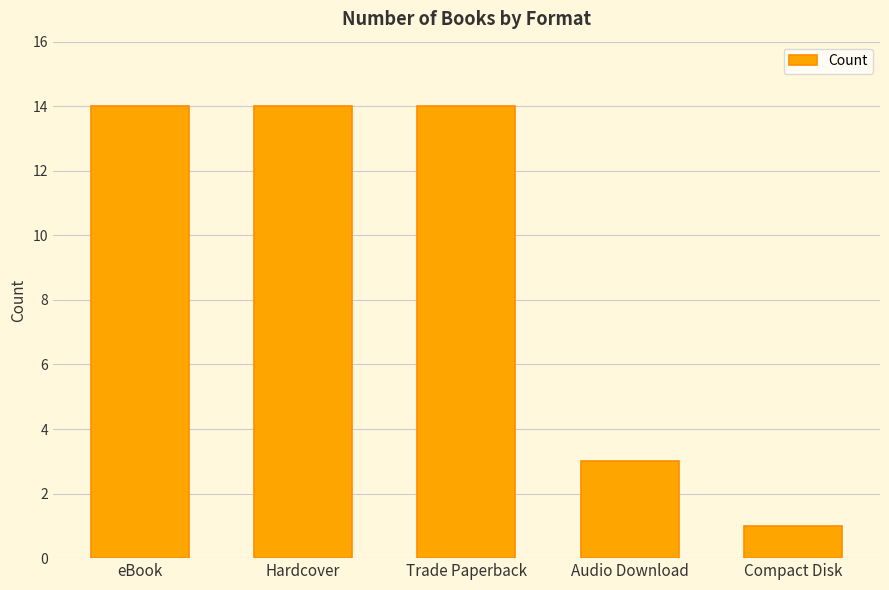

What position from the right is Compact Disk?

1